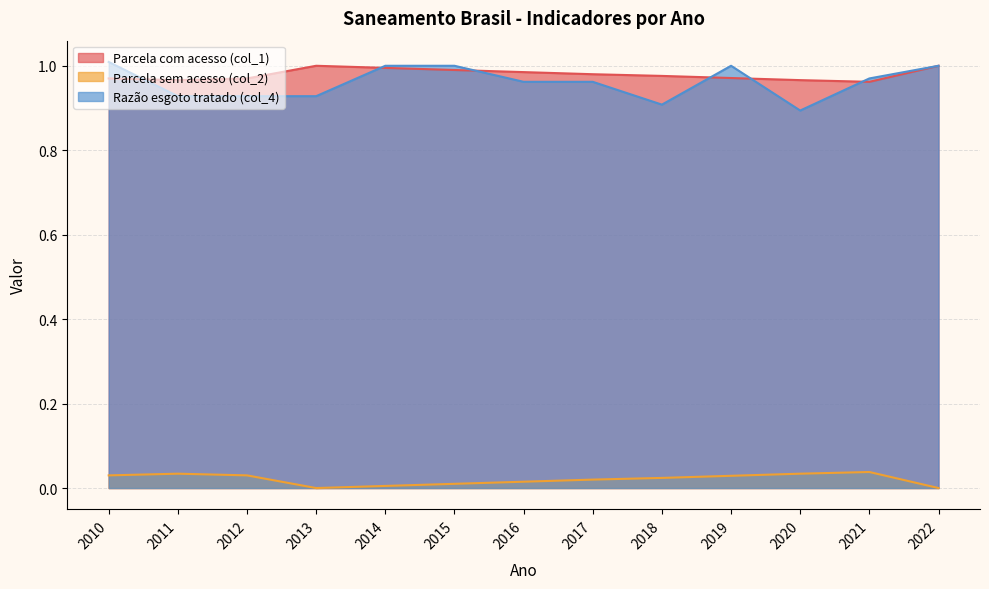

Reading left to right, extract all data points from this chart.

Parcela com acesso (col_1): 1.0	1.0	1.0	1.0	1.0	1.0	1.0	1.0	1.0	1.0	1.0	1.0	1.0
Parcela sem acesso (col_2): 0.0	0.0	0.0	0.0	0.0	0.0	0.0	0.0	0.0	0.0	0.0	0.0	0.0
Razão esgoto tratado (col_4): 1.0	0.9	0.9	0.9	1.0	1.0	1.0	1.0	0.9	1.0	0.9	1.0	1.0